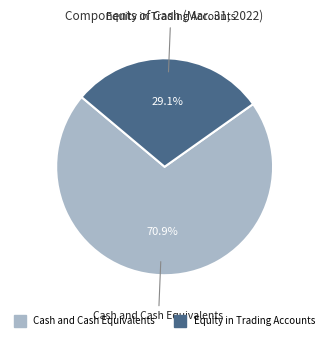

Count the number of slices in the pie.

2